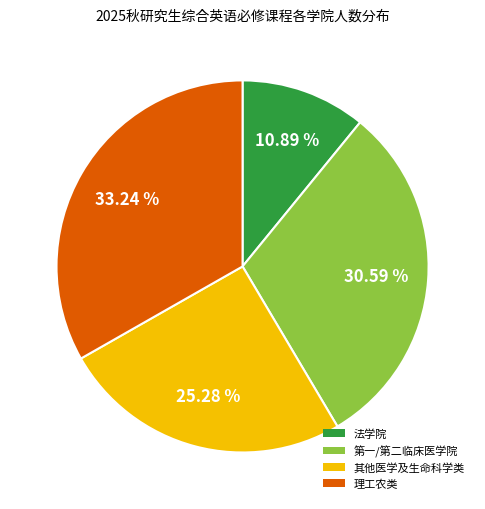

Is the sum of 法学院 and 其他医学及生命科学类 greater than half?

No